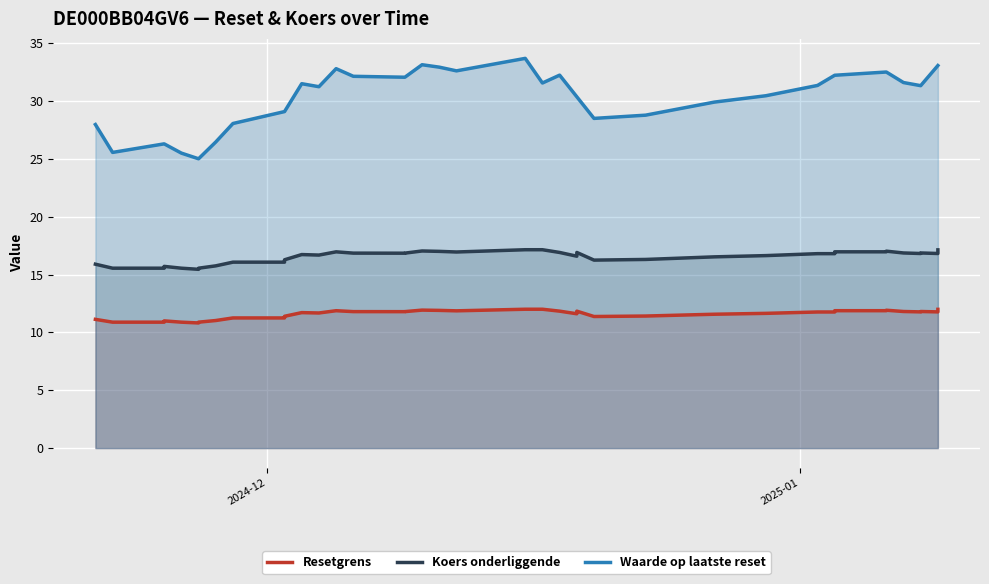

List the series in order of their peak value, lowest first.

Resetgrens, Koers onderliggende, Waarde op laatste reset